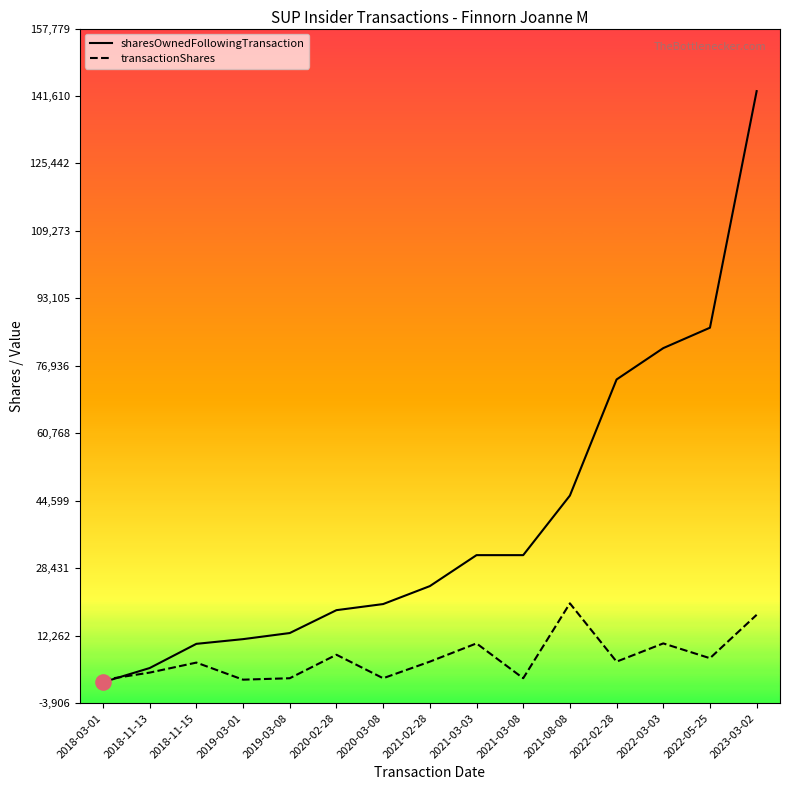

Which series has the largest range (max minus min)?

sharesOwnedFollowingTransaction